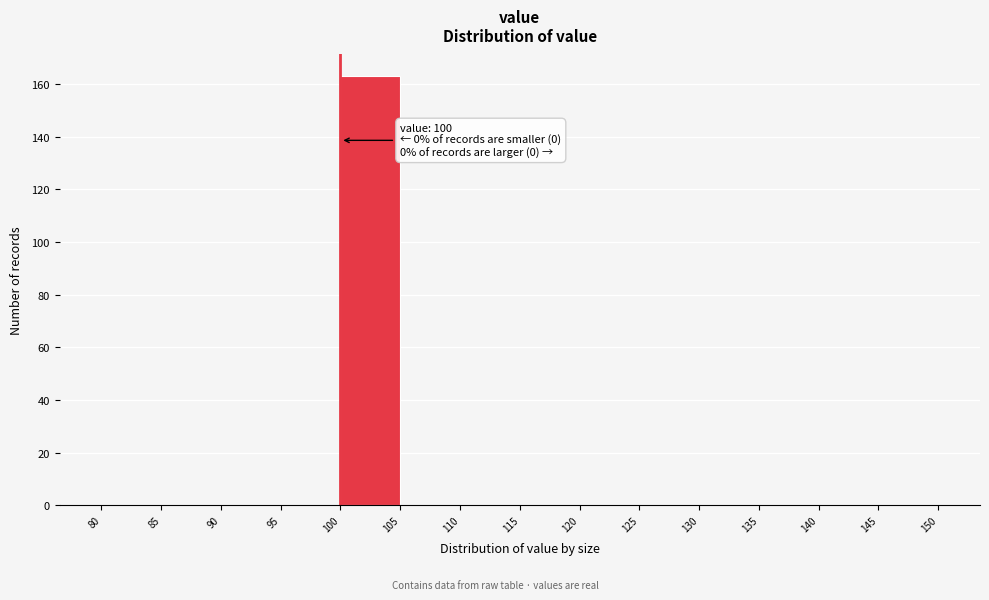

Which range on the x-axis has the tallest bar?

100 to 105